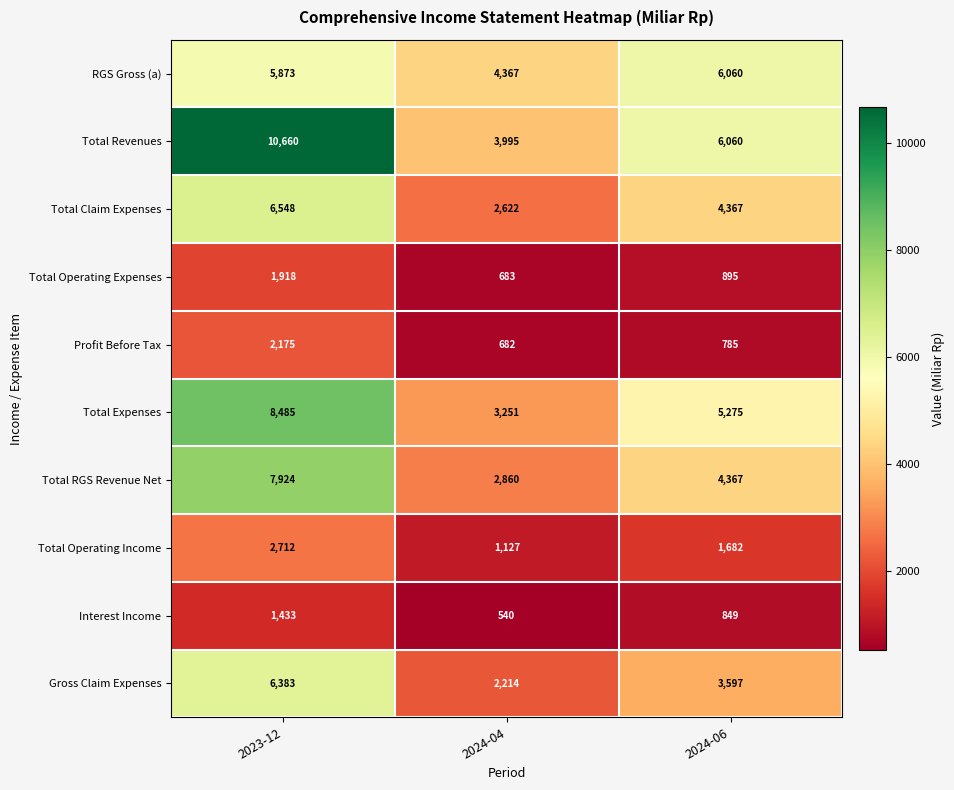

Which series has the widest spread of values?

Total Revenues